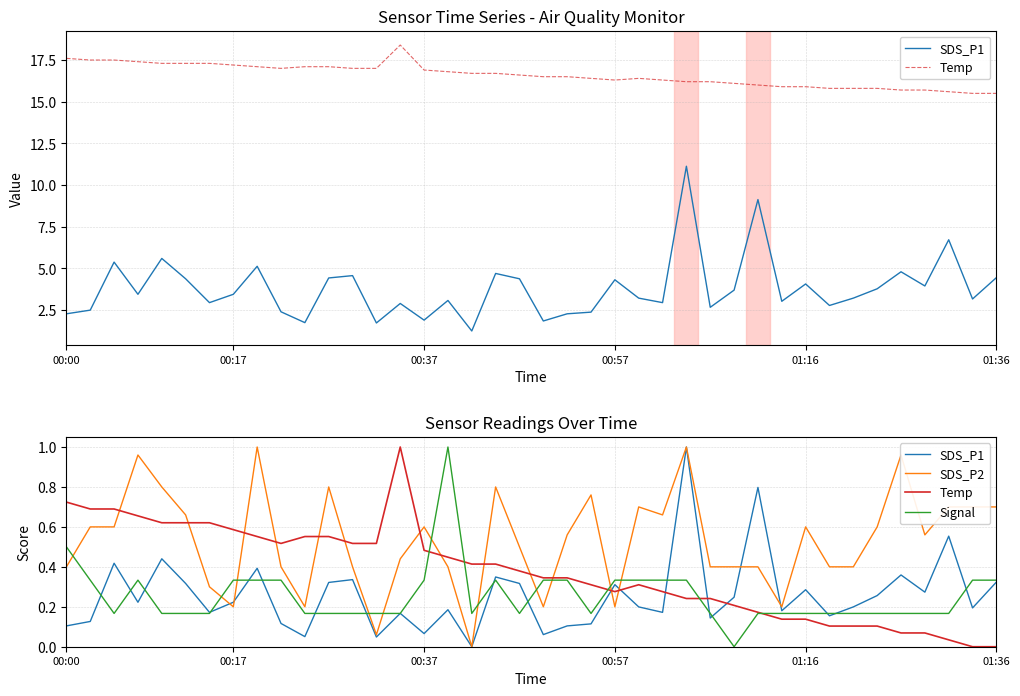

True or false: Temp has a value of 0.4 at 27.

False